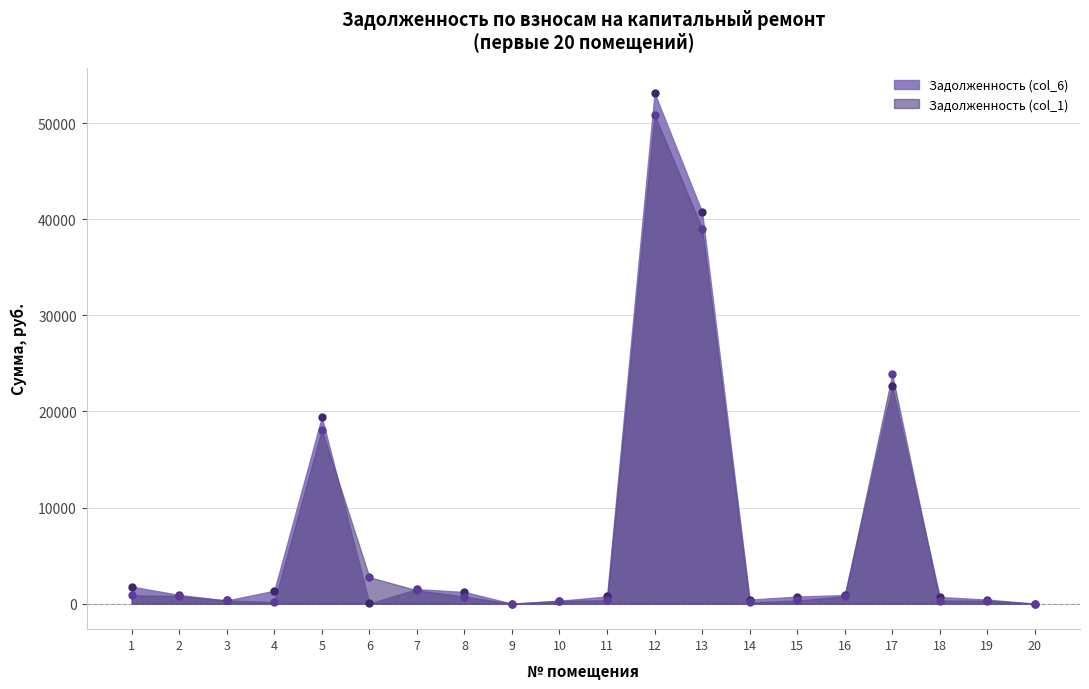

How many values in zadolzhennost are above zero?

18